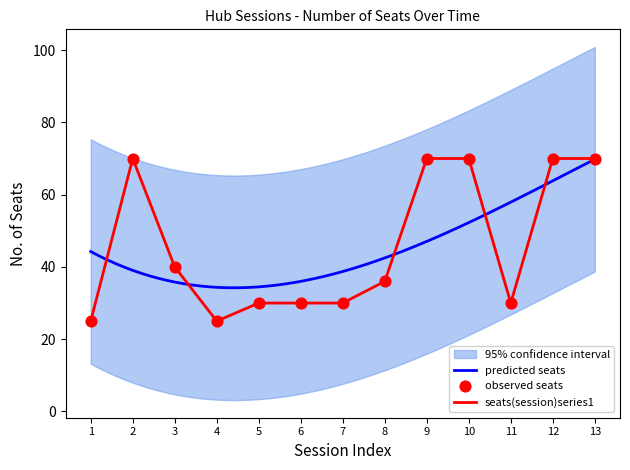

True or false: seats(session)series1 has a value of 30 at 6.

True